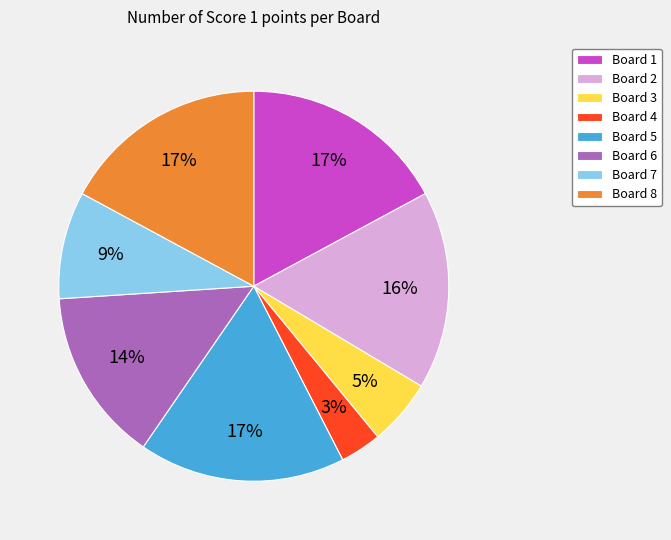

What is the smallest slice in the pie chart?

Board 4